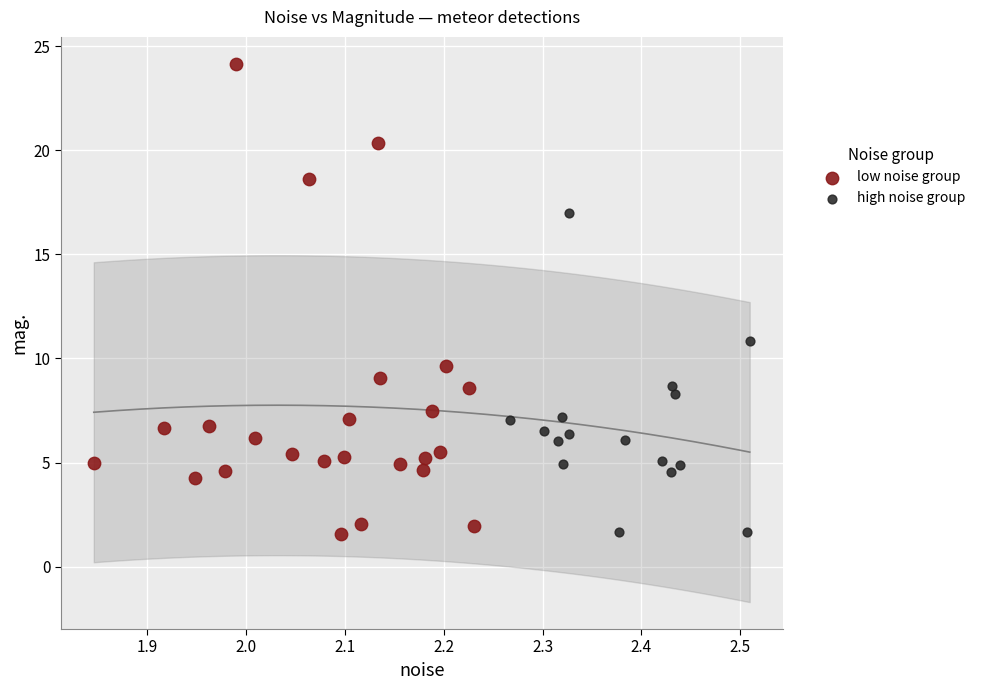

Which series has the widest spread of Y values?

low noise group